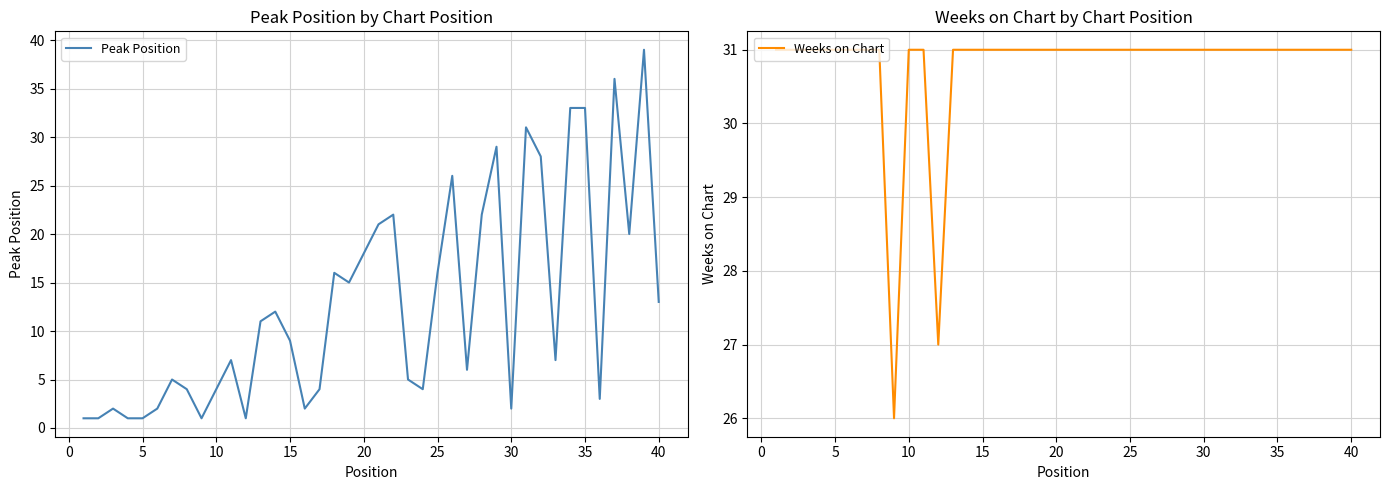

The value of Weeks on Chart at 20 is 31. True or false?

True